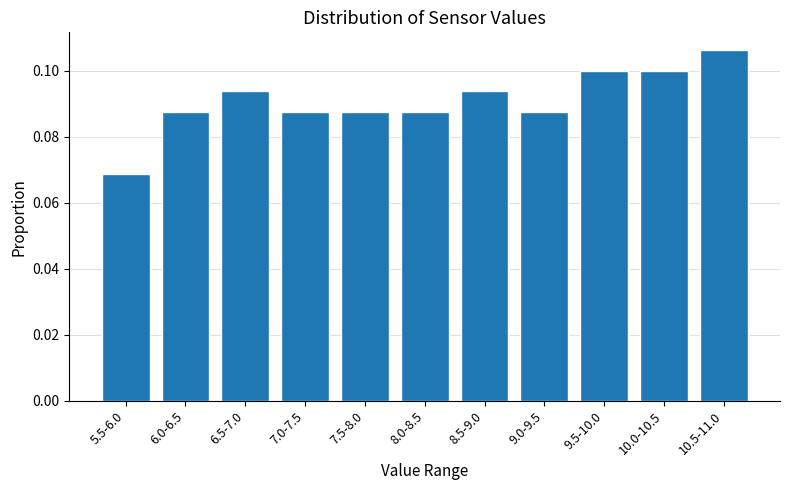

The chart shows a value of 0.1 at 10.0-10.5. True or false?

True